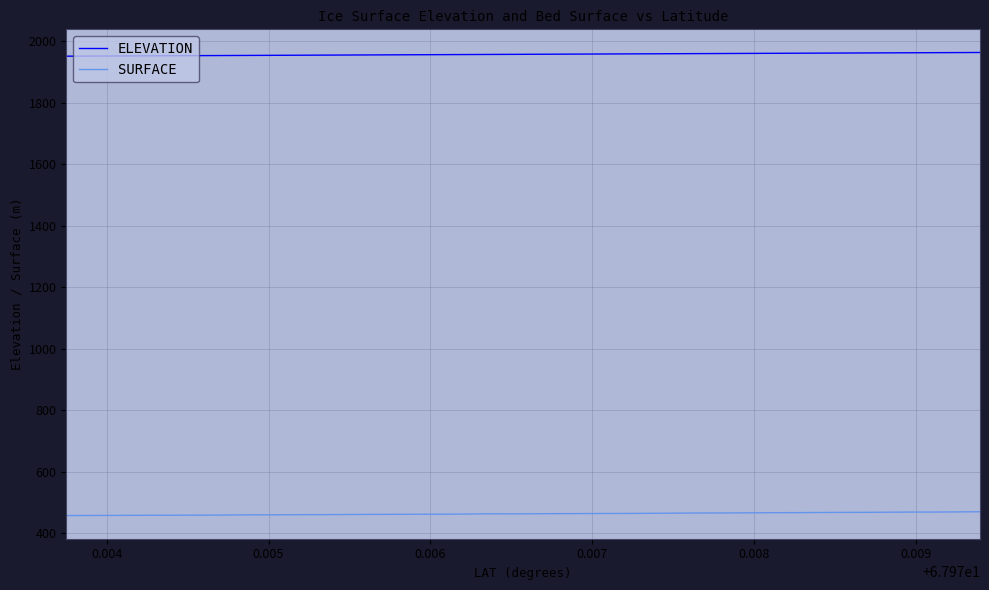

True or false: SURFACE and ELEVATION intersect in this chart.

False